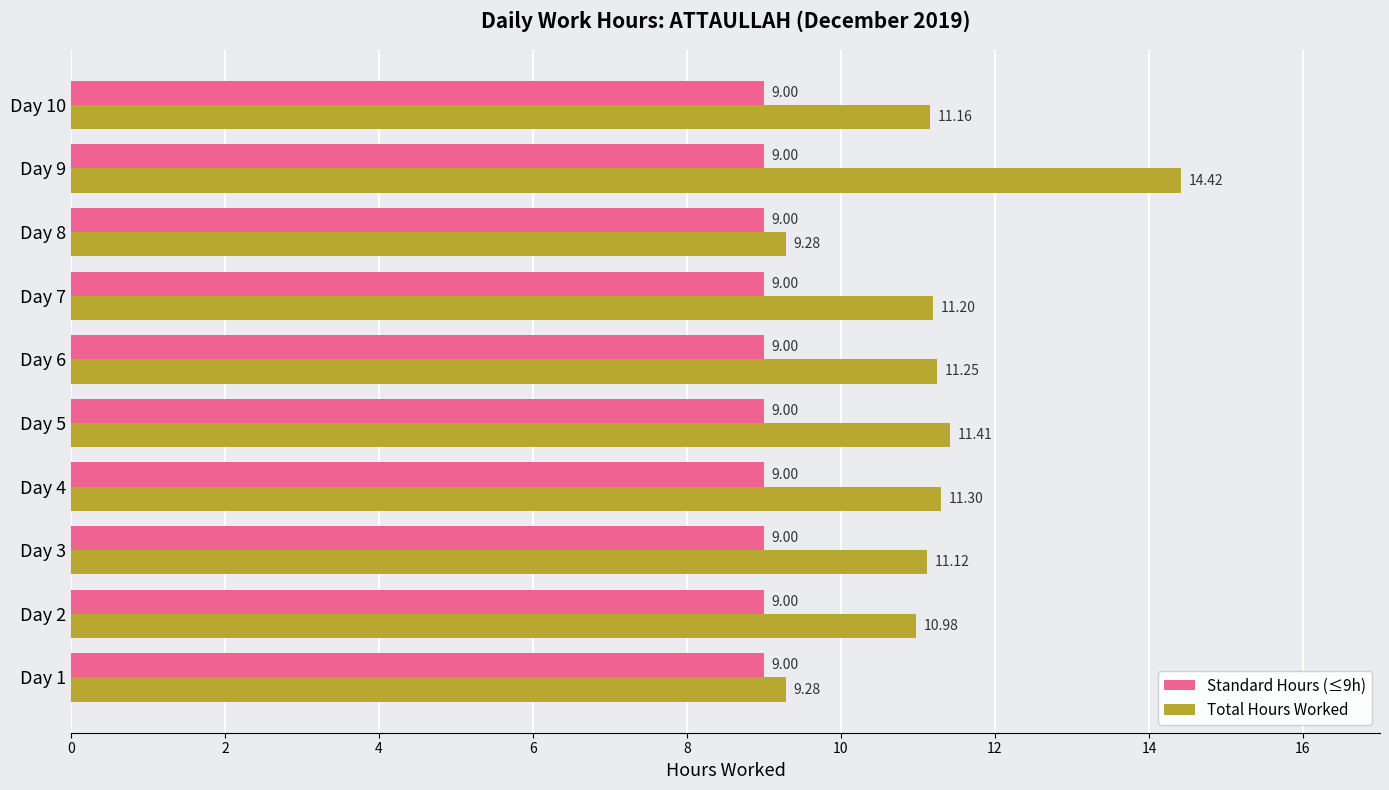

What is the total value across all series at Day 2?

20.0